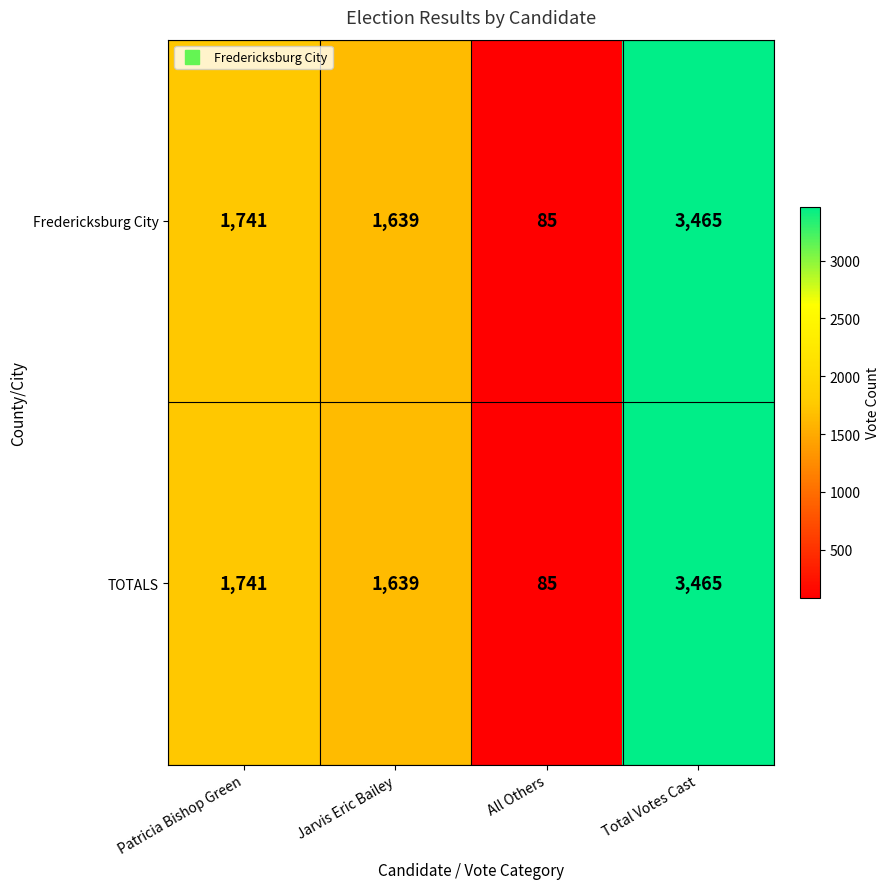

What is the difference between the Fredericksburg City values at Total Votes Cast and All Others?

3380